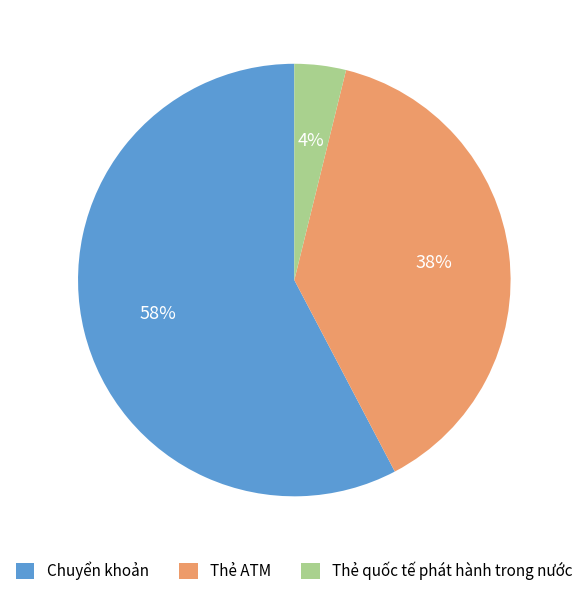

To the nearest percent, what percentage of the pie is Thẻ ATM?

38%